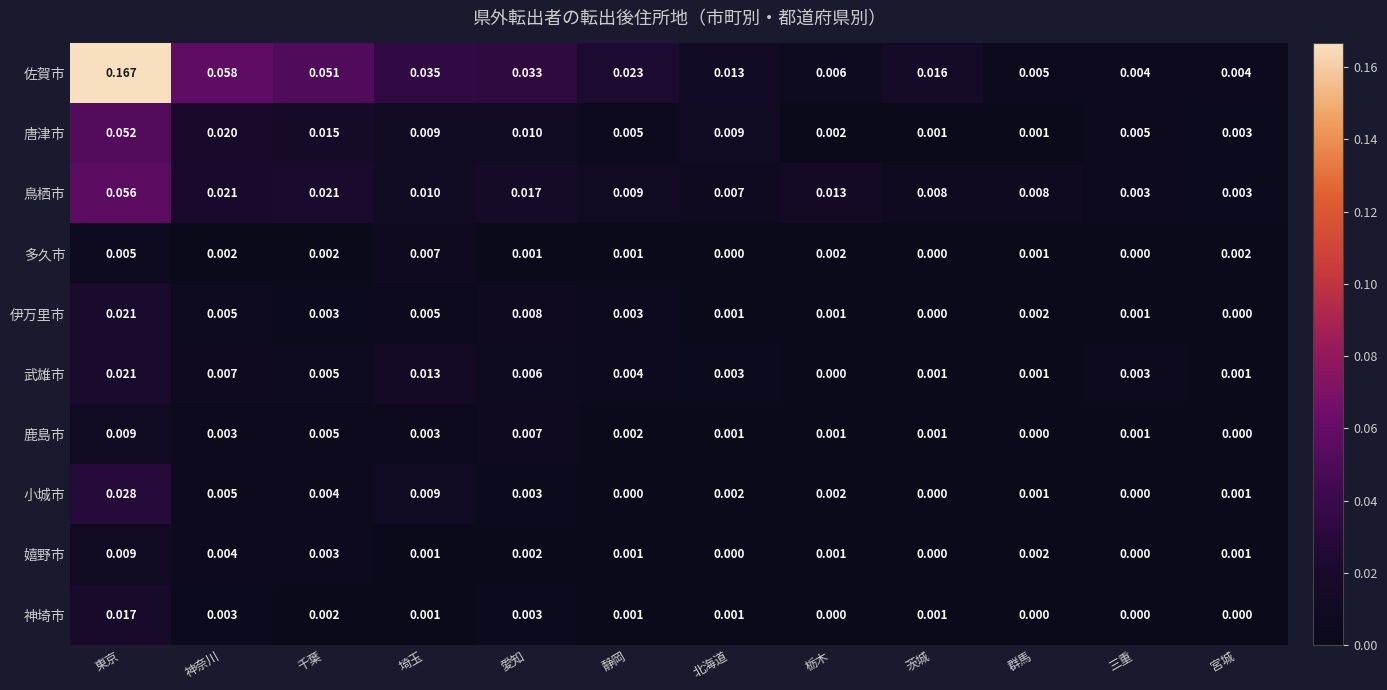

Count the number of data series in this chart.

10